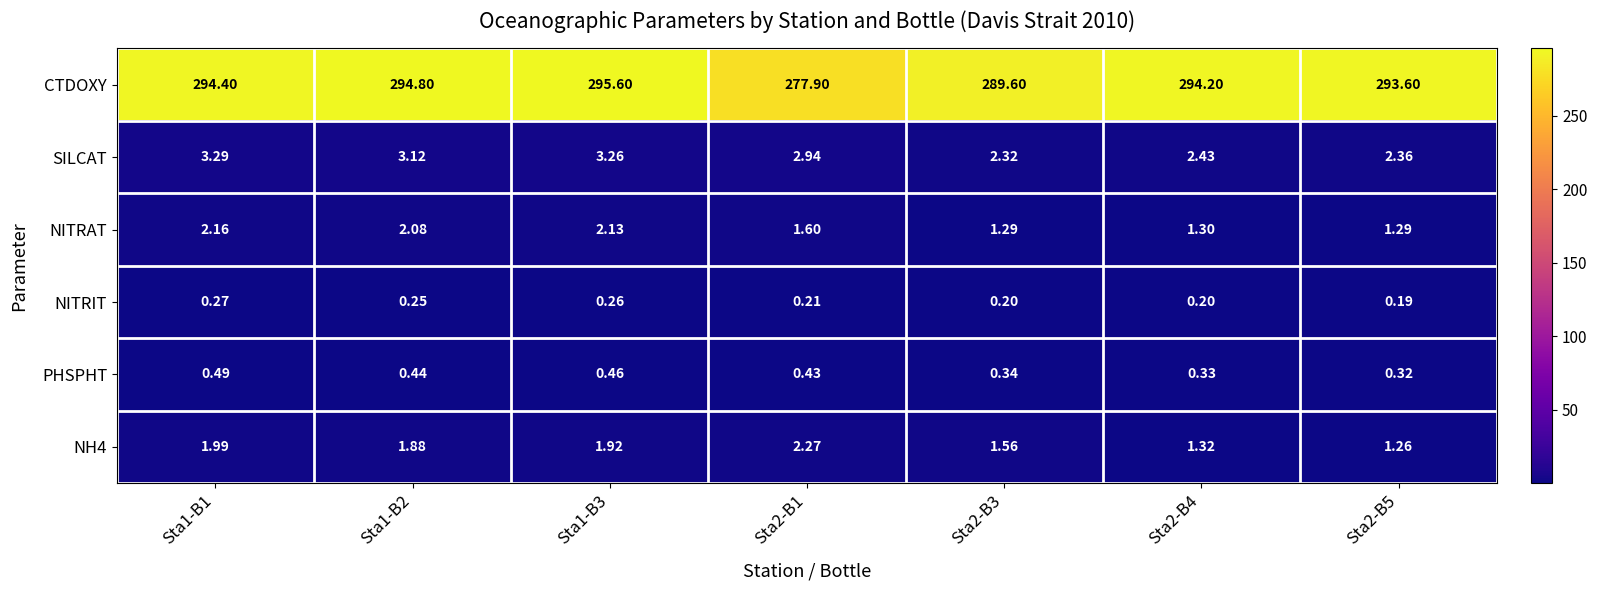

Which series has the widest spread of values?

CTDOXY